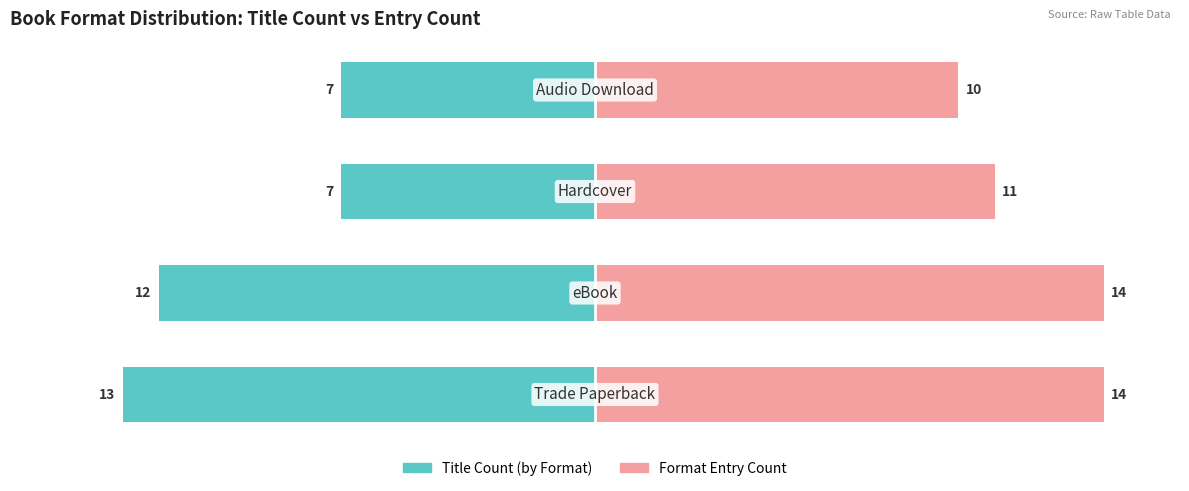

Are the bars grouped side by side (vs. stacked)?

Yes